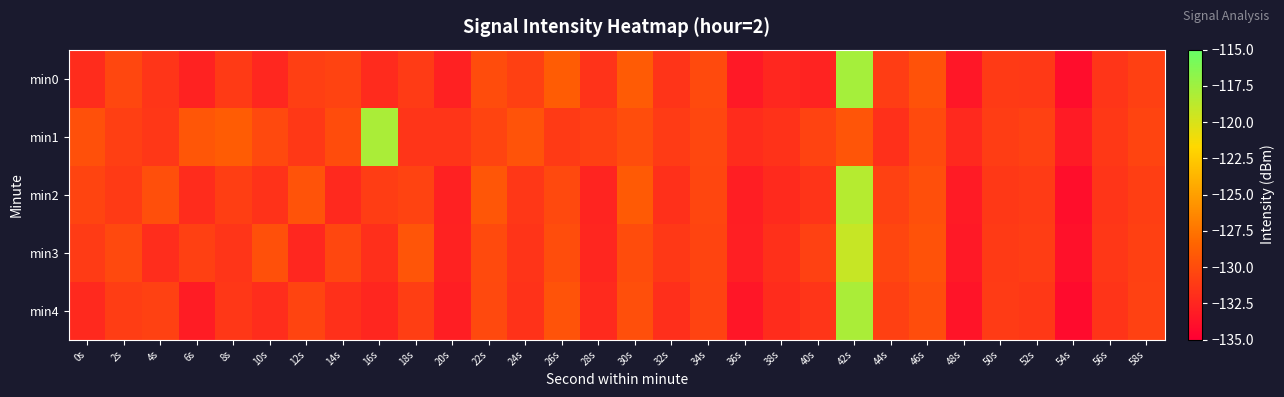

Reading right to left, extract all data points from this chart.

min0: 58s=-130.8	56s=-131.5	54s=-134.1	52s=-131.2	50s=-131.1	48s=-133.5	46s=-129.6	44s=-131.0	42s=-117.8	40s=-132.6	38s=-132.4	36s=-133.3	34s=-130.1	32s=-131.5	30s=-129.0	28s=-131.6	26s=-128.9	24s=-130.8	22s=-130.0	20s=-132.8	18s=-131.1	16s=-132.1	14s=-130.6	12s=-130.8	10s=-132.4	8s=-131.1	6s=-132.8	4s=-131.5	2s=-130.3	0s=-132.1
min1: 58s=-130.5	56s=-131.3	54s=-133.2	52s=-130.7	50s=-131.0	48s=-132.3	46s=-130.1	44s=-131.8	42s=-129.4	40s=-130.6	38s=-131.7	36s=-132.1	34s=-130.3	32s=-131.1	30s=-129.9	28s=-130.8	26s=-131.2	24s=-129.5	22s=-130.5	20s=-131.5	18s=-131.5	16s=-118.0	14s=-130.0	12s=-131.3	10s=-130.2	8s=-128.9	6s=-129.3	4s=-131.4	2s=-130.9	0s=-129.7
min2: 58s=-130.9	56s=-131.5	54s=-134.0	52s=-131.1	50s=-131.3	48s=-133.2	46s=-129.8	44s=-130.7	42s=-118.5	40s=-131.6	38s=-132.2	36s=-133.0	34s=-130.4	32s=-131.8	30s=-129.1	28s=-132.6	26s=-130.2	24s=-131.4	22s=-129.3	20s=-132.8	18s=-130.6	16s=-131.0	14s=-132.3	12s=-129.5	10s=-131.7	8s=-130.9	6s=-132.1	4s=-129.8	2s=-131.2	0s=-130.5
min3: 58s=-130.8	56s=-131.4	54s=-133.8	52s=-131.0	50s=-131.2	48s=-133.3	46s=-129.6	44s=-130.4	42s=-119.2	40s=-130.7	38s=-131.8	36s=-132.9	34s=-130.5	32s=-131.3	30s=-130.0	28s=-132.5	26s=-129.9	24s=-131.6	22s=-130.1	20s=-132.7	18s=-129.4	16s=-131.9	14s=-130.3	12s=-132.4	10s=-129.7	8s=-131.5	6s=-130.8	4s=-132.0	2s=-130.2	0s=-131.1
min4: 58s=-130.7	56s=-131.6	54s=-134.2	52s=-131.3	50s=-131.1	48s=-133.6	46s=-129.9	44s=-130.8	42s=-118.0	40s=-131.5	38s=-132.1	36s=-133.5	34s=-130.6	32s=-131.9	30s=-129.8	28s=-132.2	26s=-129.5	24s=-131.7	22s=-130.2	20s=-133.0	18s=-130.9	16s=-132.5	14s=-131.8	12s=-130.5	10s=-132.0	8s=-131.4	6s=-133.1	4s=-130.7	2s=-131.0	0s=-132.3